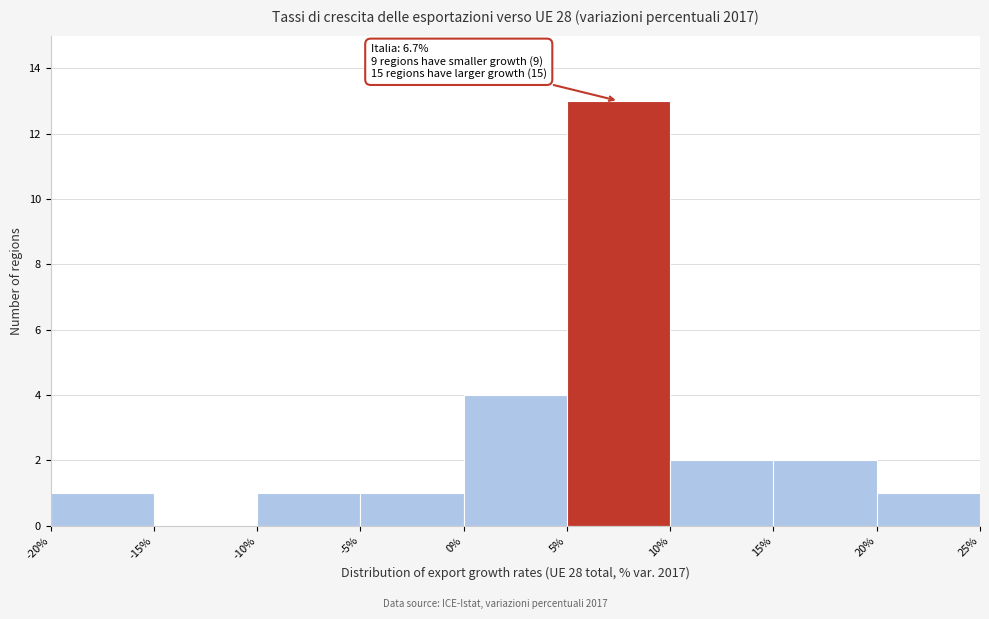

Which range on the x-axis has the tallest bar?

5% to 10%